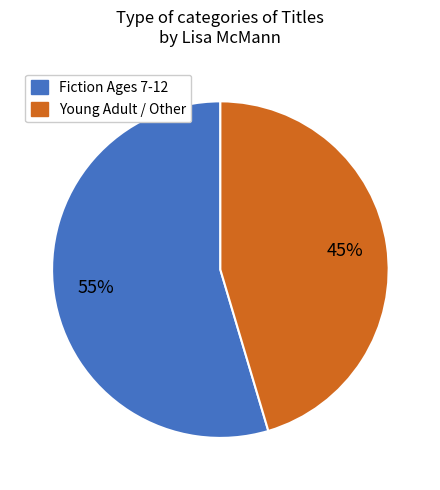

To the nearest percent, what is the average slice percentage?

50%